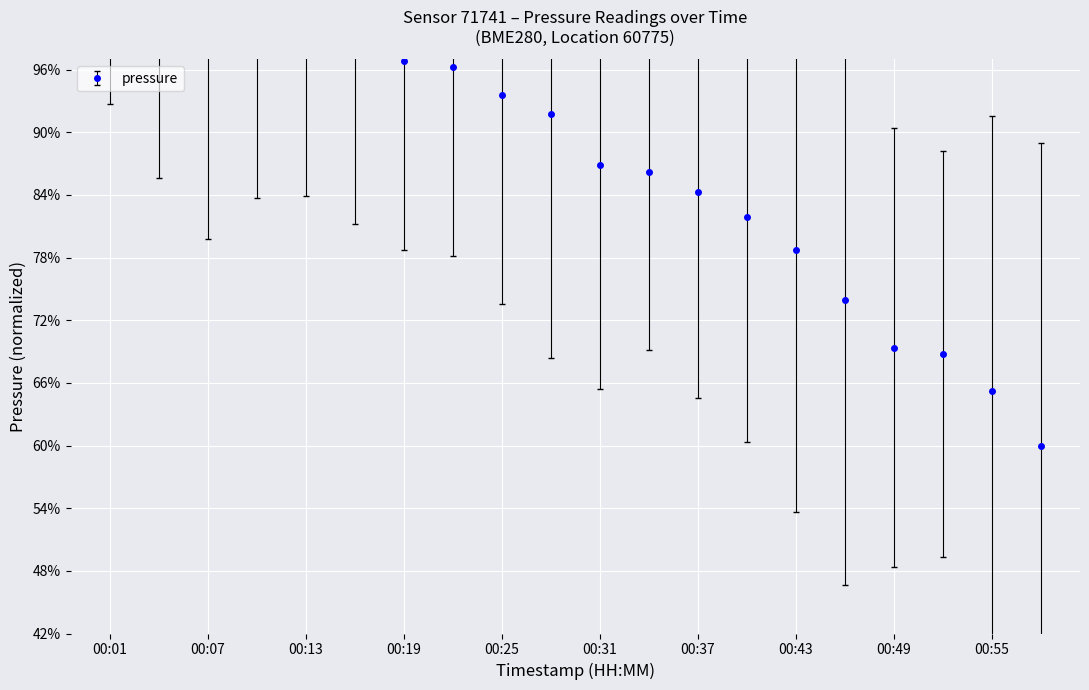

What is the value of the 11th point from the left?

86.9